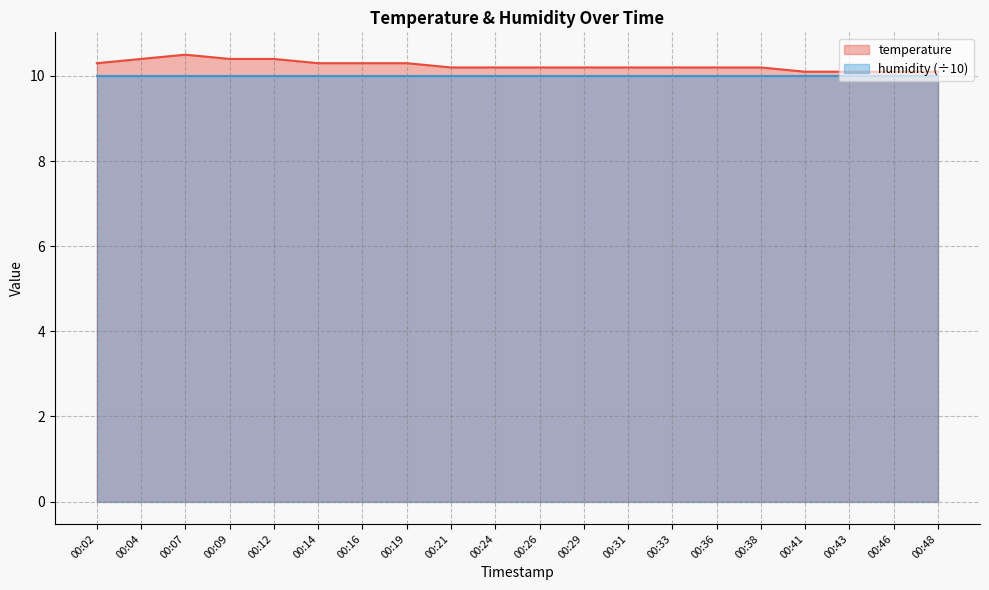

How many values are between 10 and 11?

20